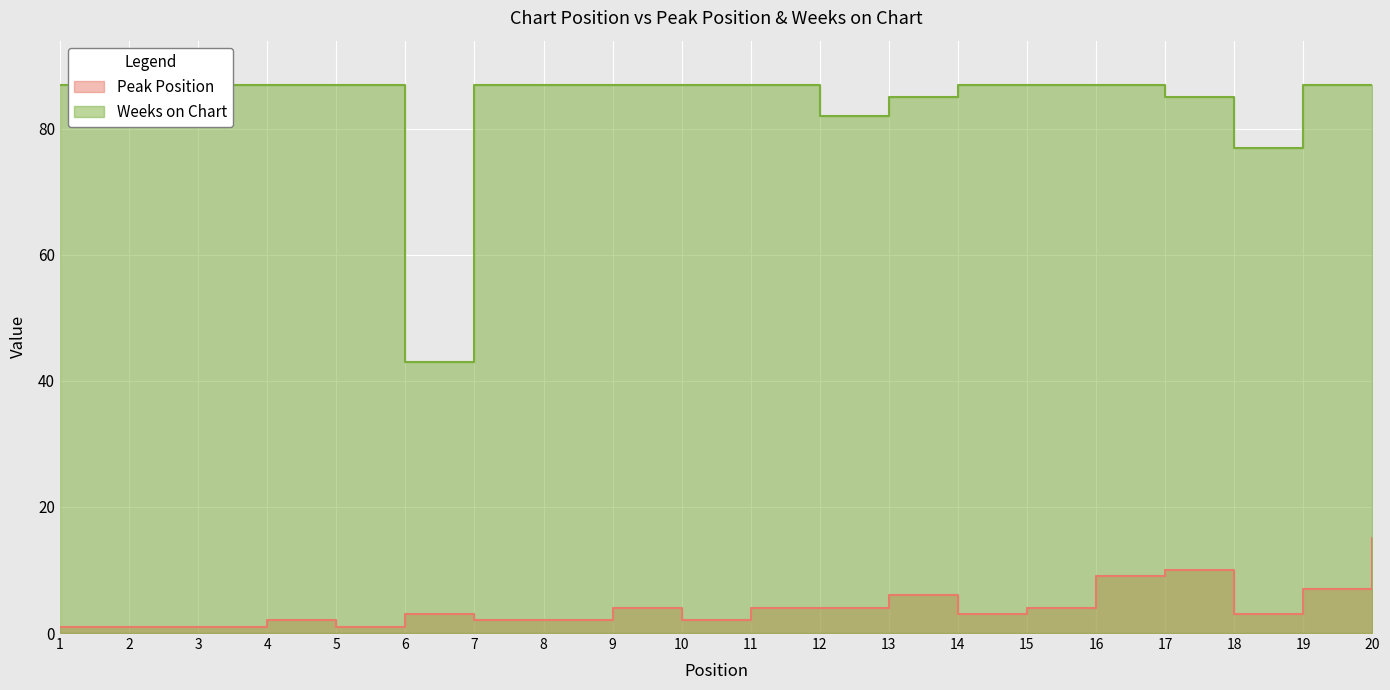

How many values in the Weeks on Chart series are below 87?

5